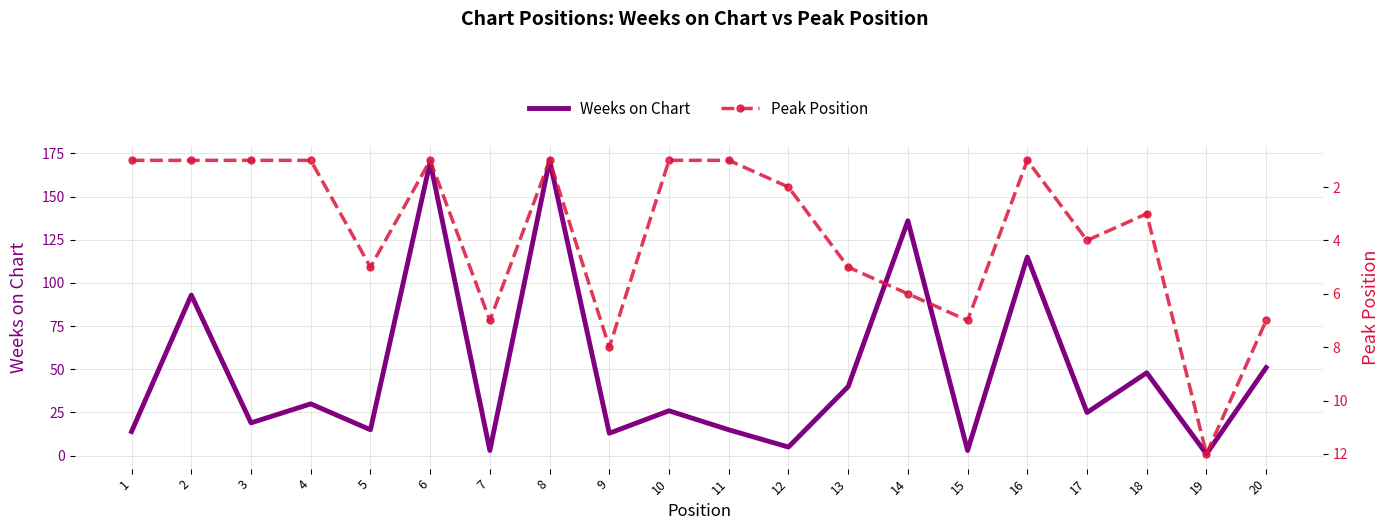

Rank the categories by Peak Position value from highest to lowest.

19, 9, 7, 15, 20, 14, 5, 13, 17, 18, 12, 1, 2, 3, 4, 6, 8, 10, 11, 16